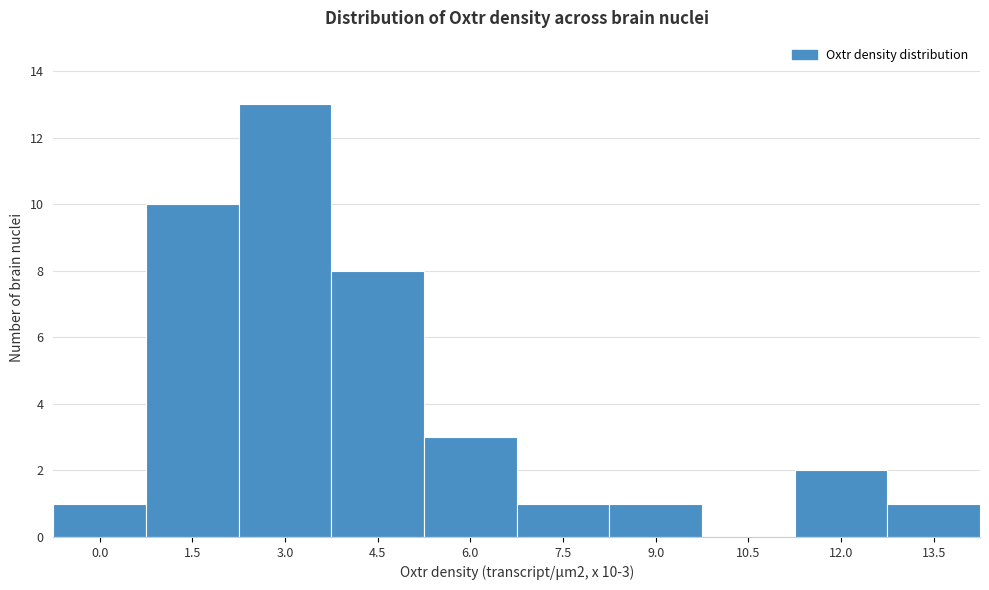

Reading right to left, what are all the values shown in this chart?

13.5=1	12.0=2	10.5=0	9.0=1	7.5=1	6.0=3	4.5=8	3.0=13	1.5=10	0.0=1